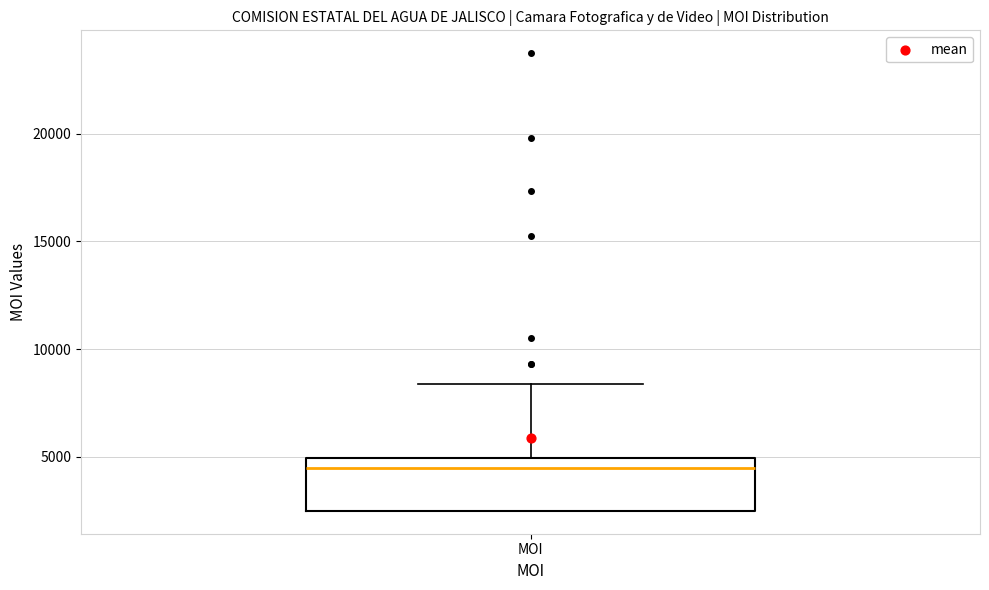

Where is the lower edge of the box for MOI on the y-axis? The values are not printed on the chart, so give them approximately, as read against the axis.

2500